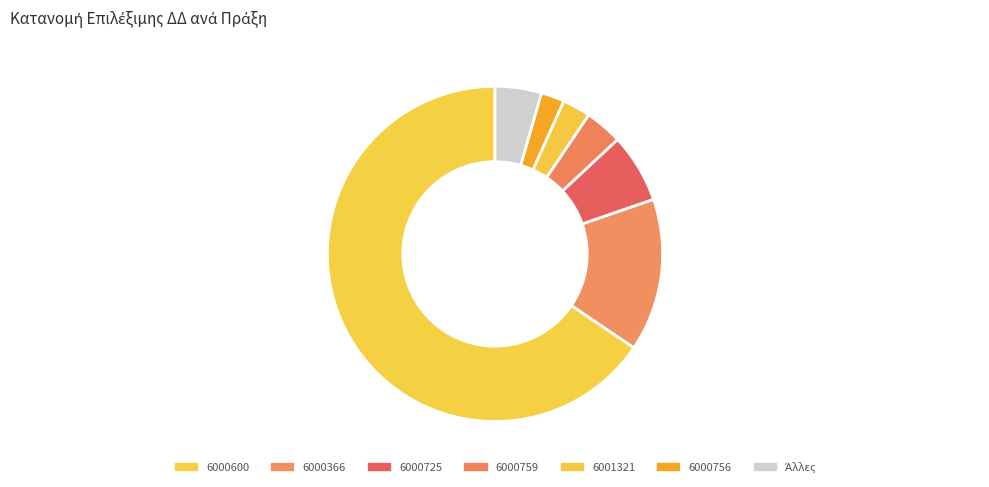

Count the number of slices in the pie.

7